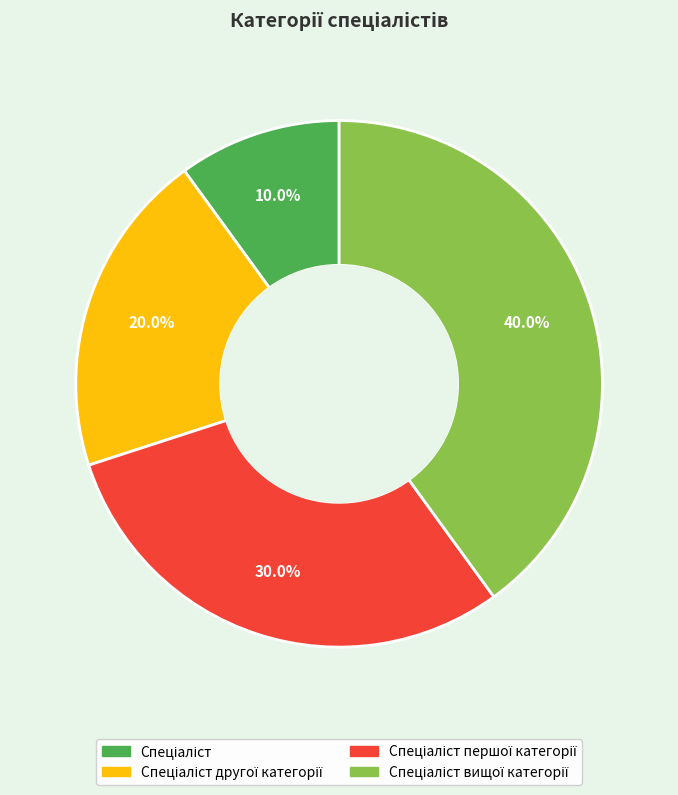

How many segments does this pie chart have?

4